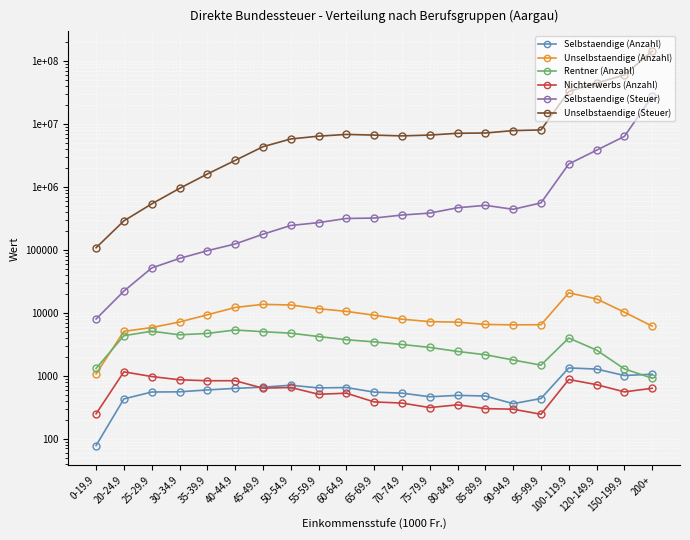

At how many categories does at least one series exceed 20790685?

4